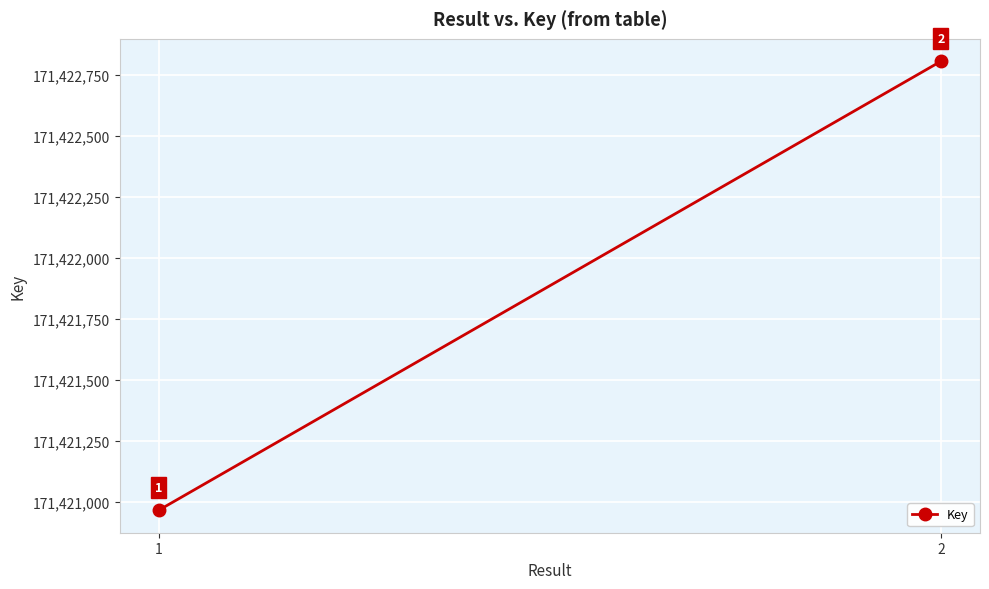

What is the difference between the values at 1 and 2?

1839